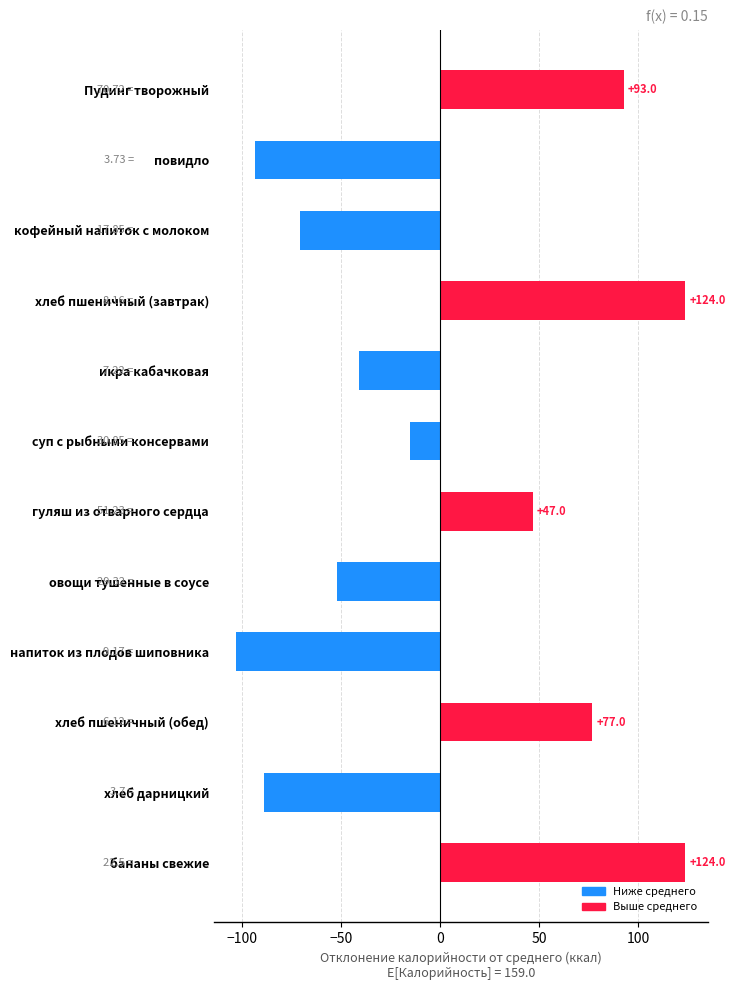

How many values are below -15?

7